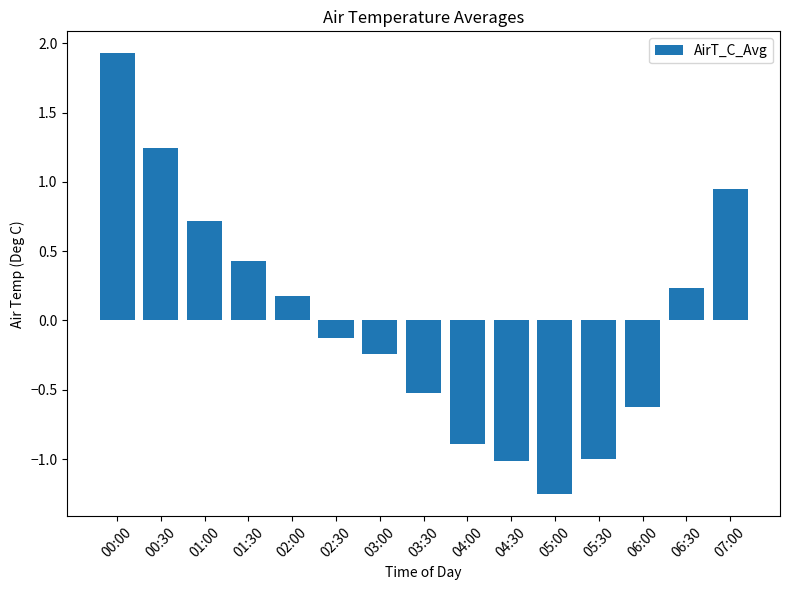

What is the maximum value shown in the chart?

1.9